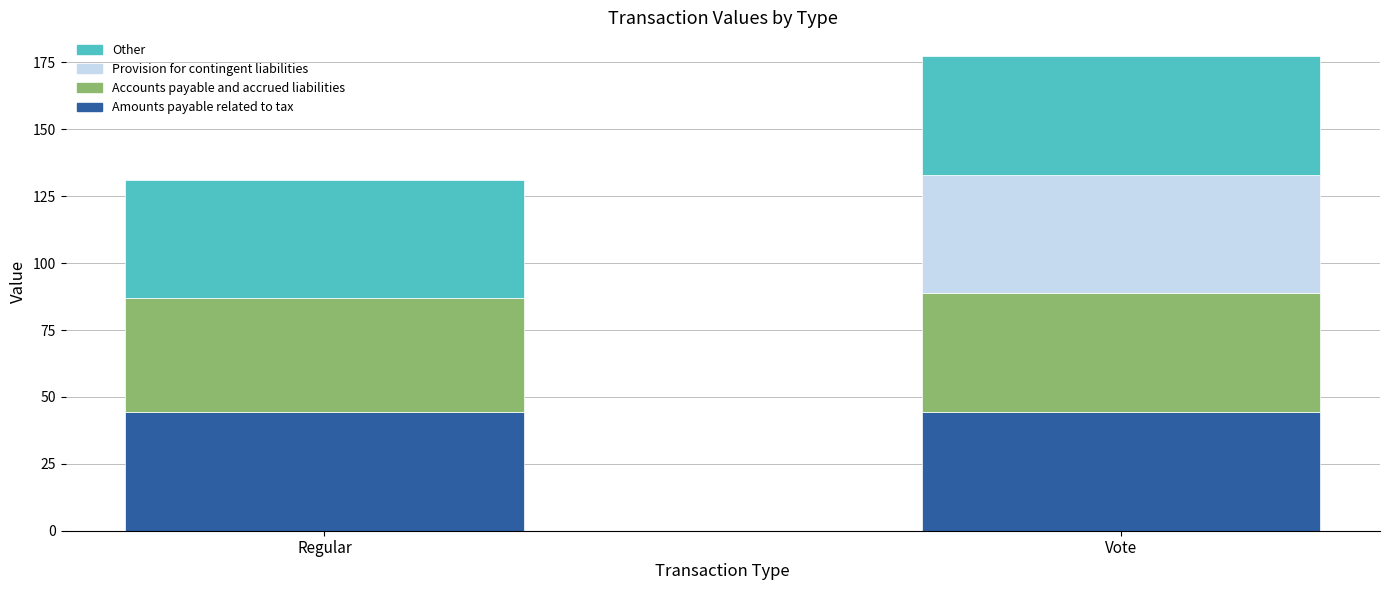

What is the total value across all series at Regular?

131.2